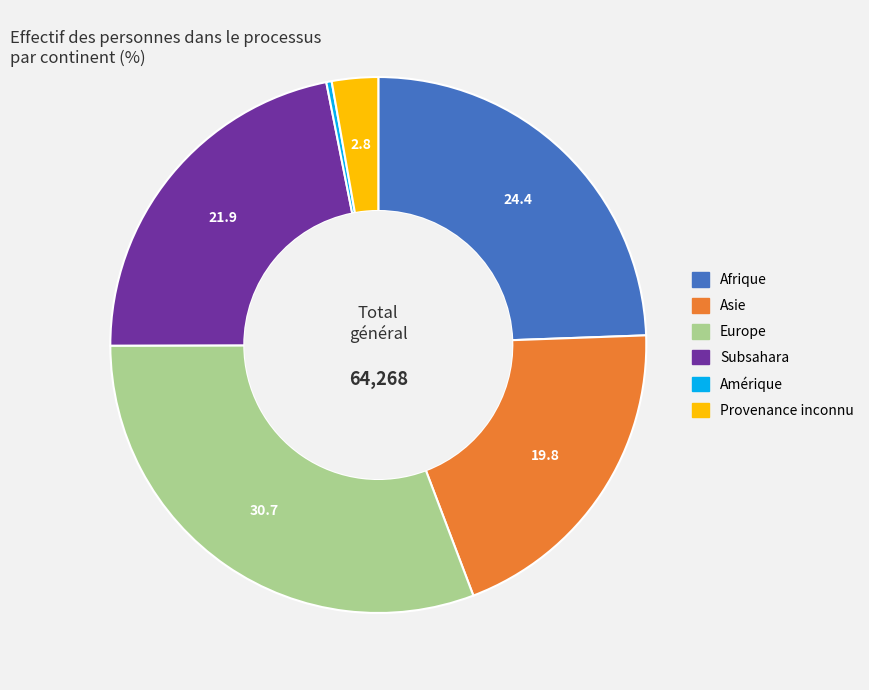

What is the ratio of the value at Asie to the value at Provenance inconnu?

7.1